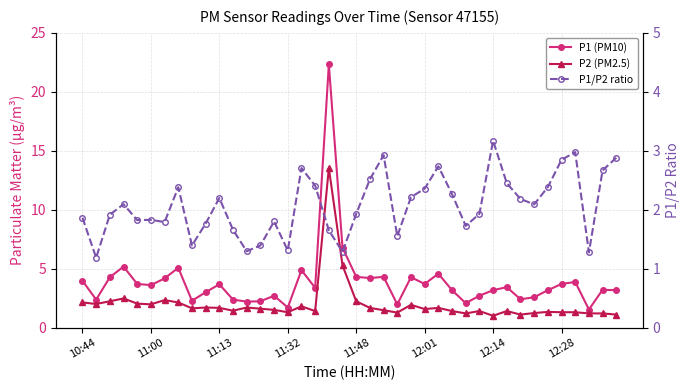

Does the chart have visible grid lines?

Yes